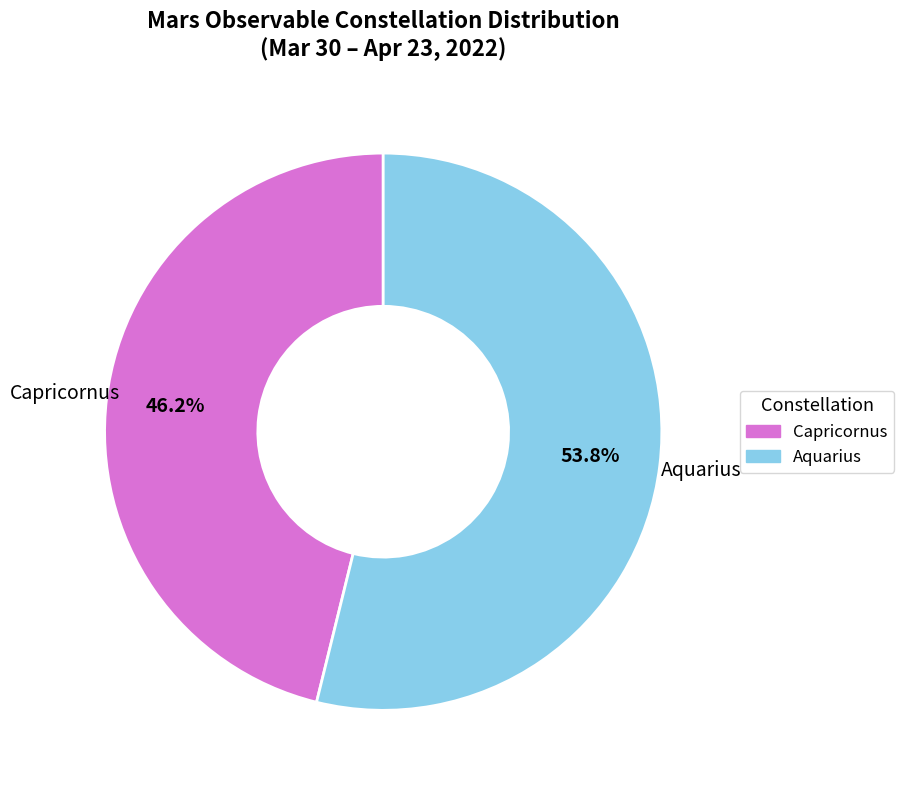

To the nearest percent, what is the average slice percentage?

50%